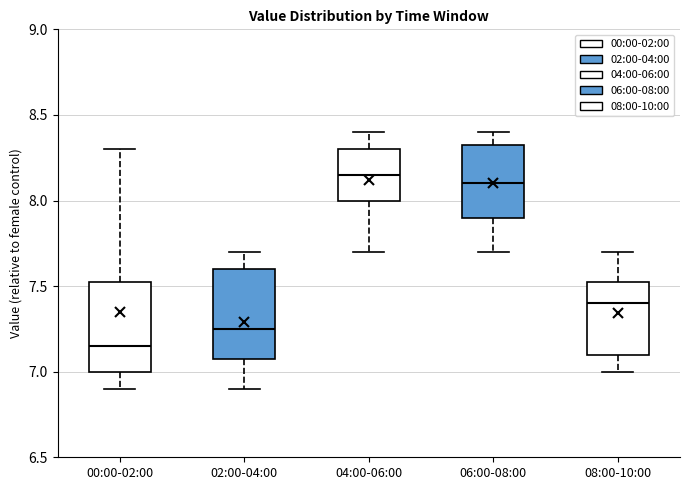

Reading left to right, read every box against the y-axis: the position of its median line, the range the box covers, and the ends of its whiskers. The values are not printed on the chart, so give them approximately, as read against the axis.

00:00-02:00: median 7.15, box 7.00 to 7.55, whiskers 6.90 to 8.30
02:00-04:00: median 7.25, box 7.10 to 7.60, whiskers 6.90 to 7.70
04:00-06:00: median 8.15, box 8.00 to 8.30, whiskers 7.70 to 8.40
06:00-08:00: median 8.10, box 7.90 to 8.35, whiskers 7.70 to 8.40
08:00-10:00: median 7.40, box 7.10 to 7.55, whiskers 7.00 to 7.70